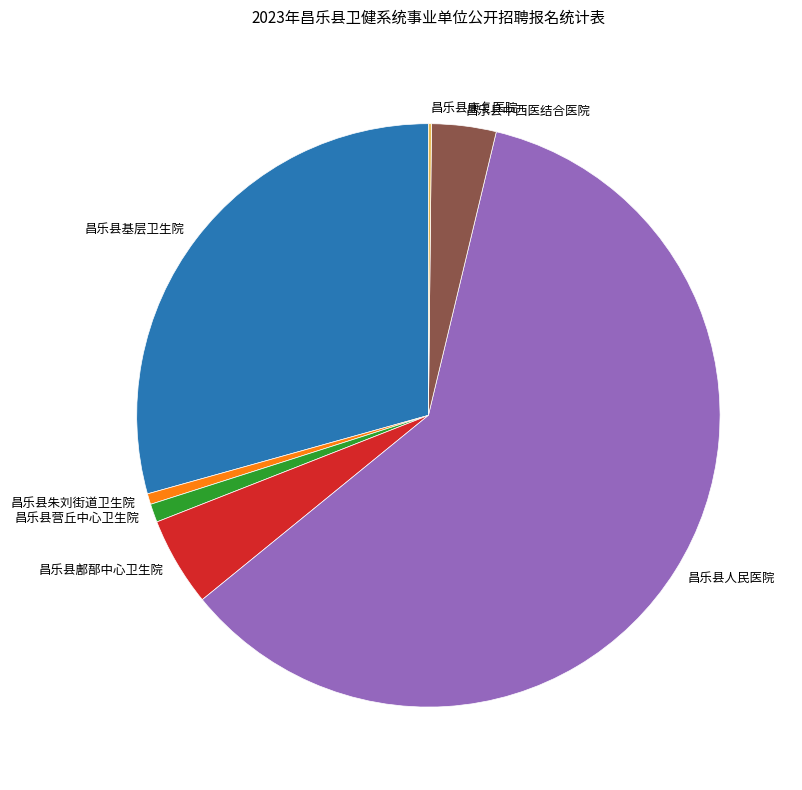

Is it true that 昌乐县朱刘街道卫生院 is 1% of the pie?

True